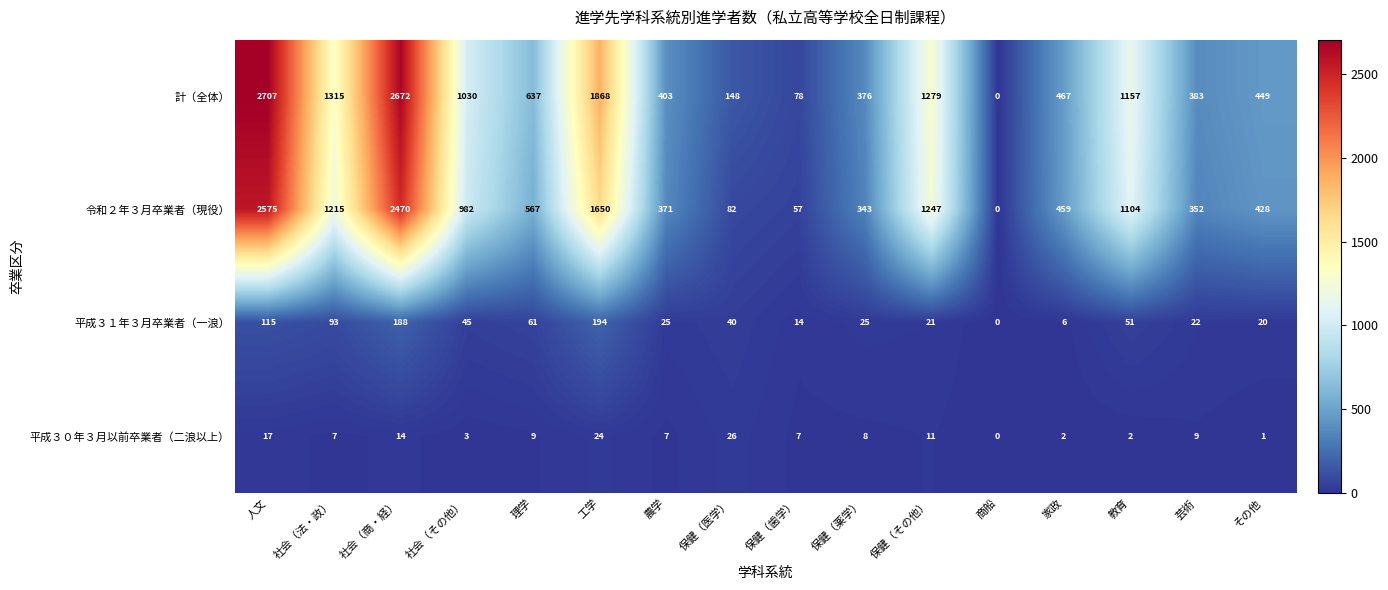

What is the sum of the 令和２年３月卒業者（現役） values at 社会（法・政） and 社会（その他）?

2197